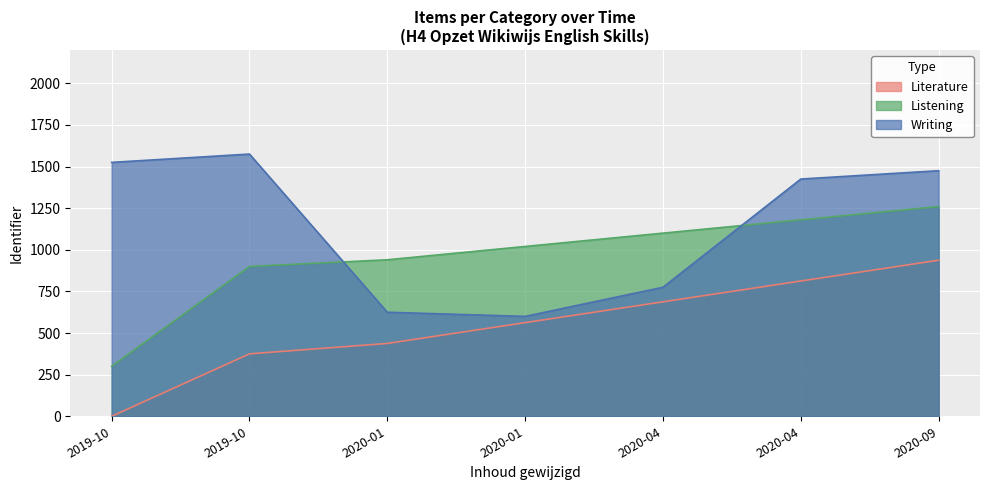

Rank the series by their average value, from lowest to highest.

Literature, Listening, Writing